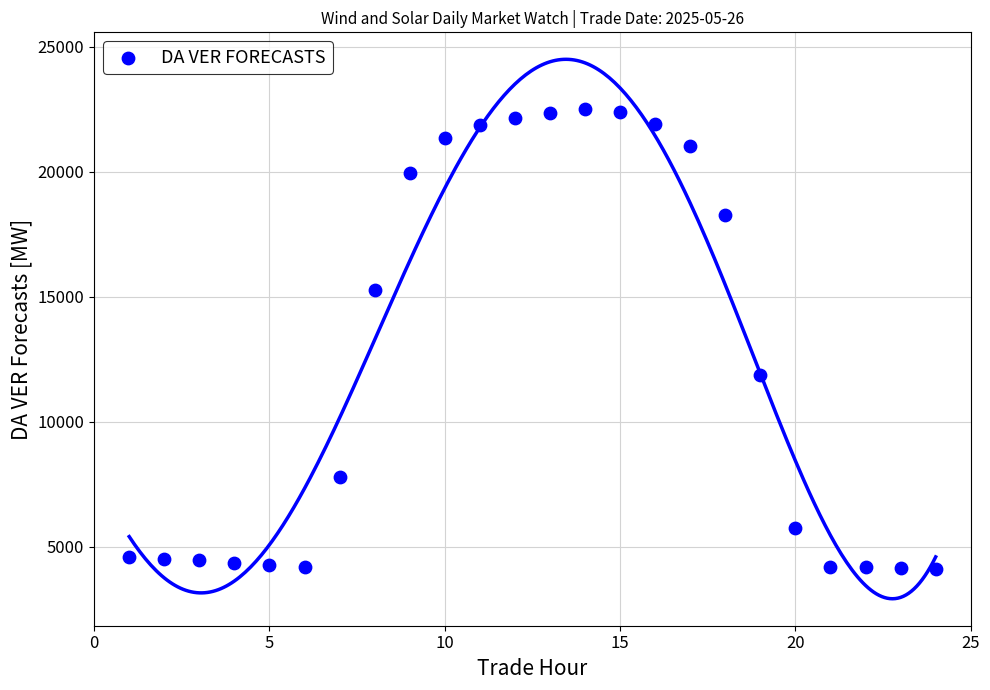

What Y value in the scatter plot is closest to 13294?

11851.3